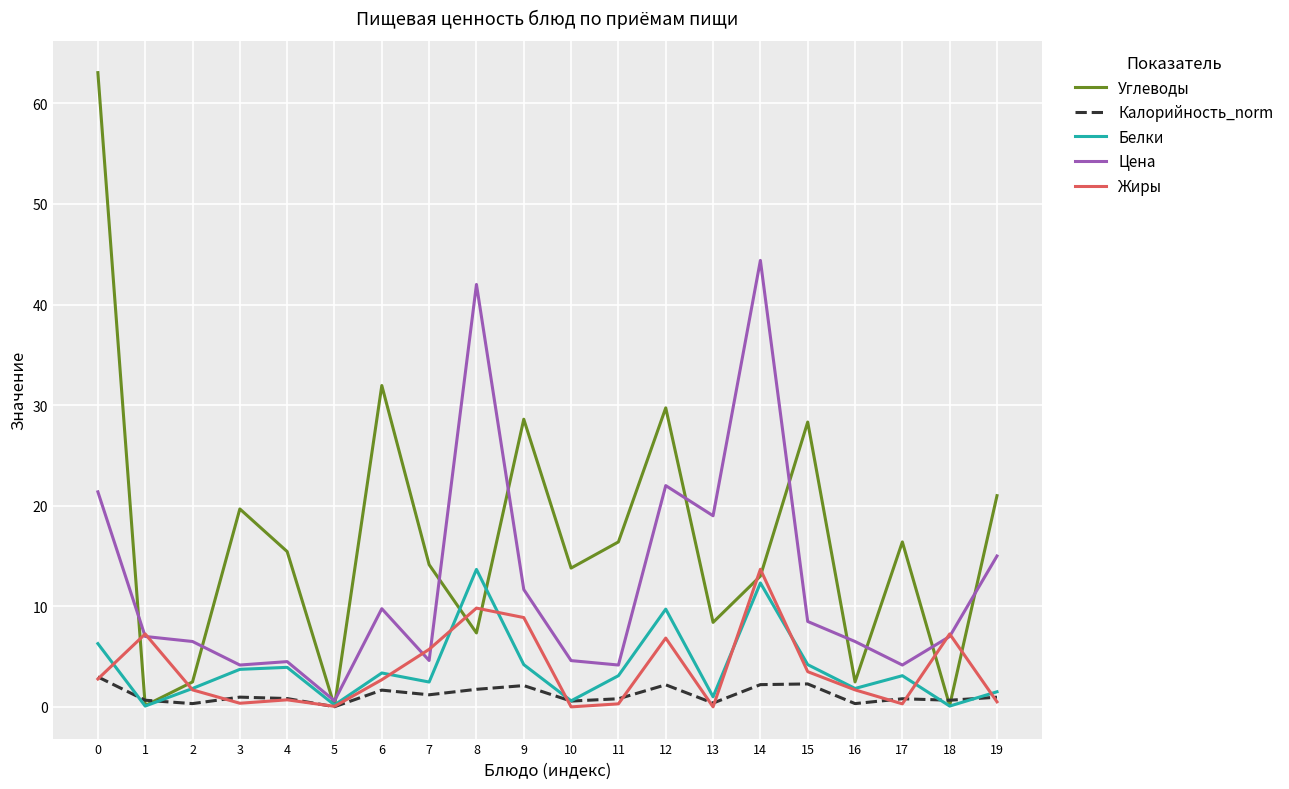

What is the total value across all series at 15?

46.8